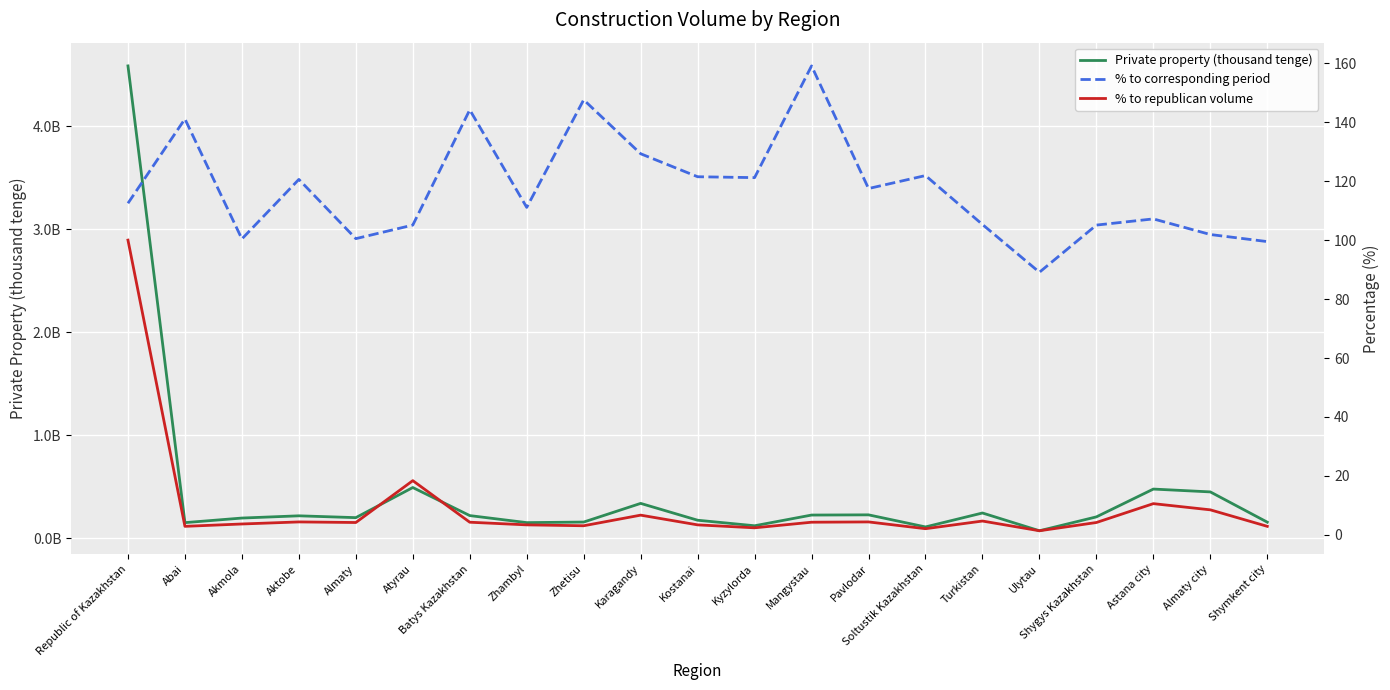

At how many categories does at least one series exceed 2525241460?

1